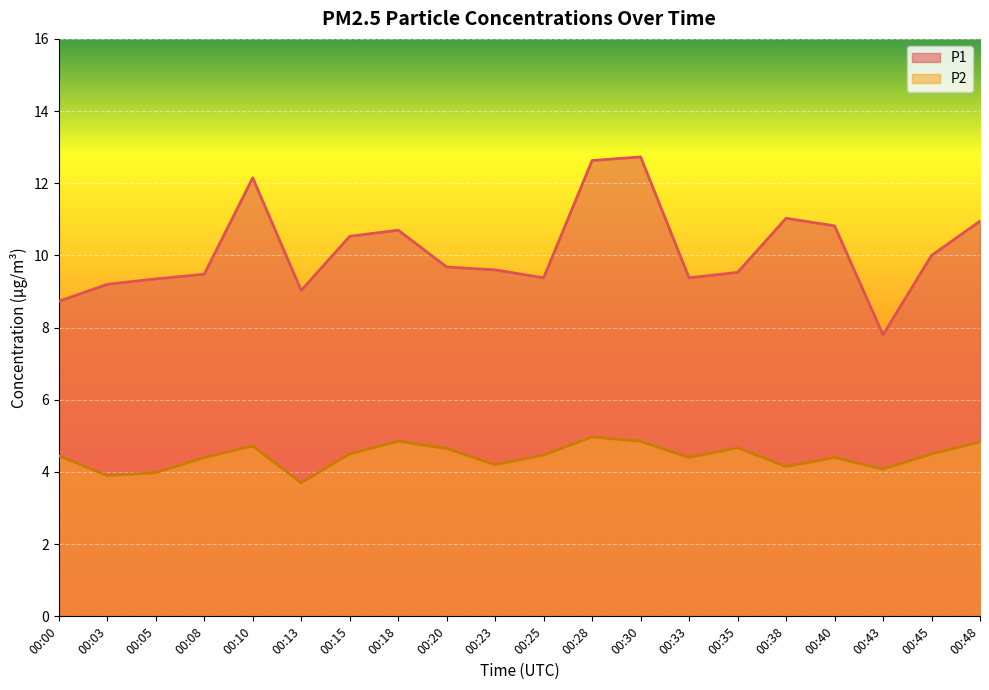

What is the sum of all P1 values?

202.7